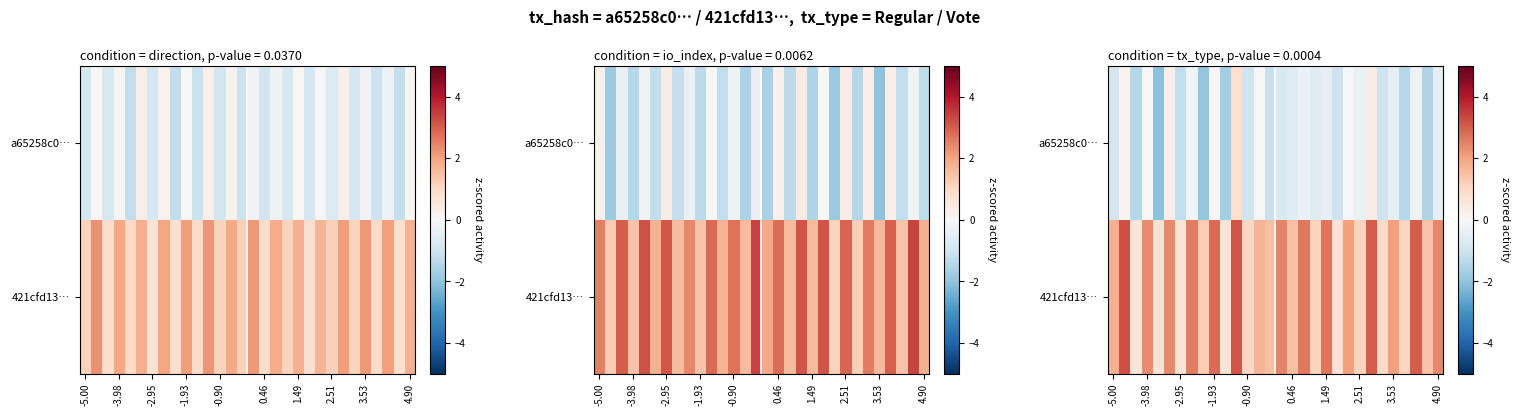

Is it true that 421cfd13… equals 2.0 at 2.51?

False